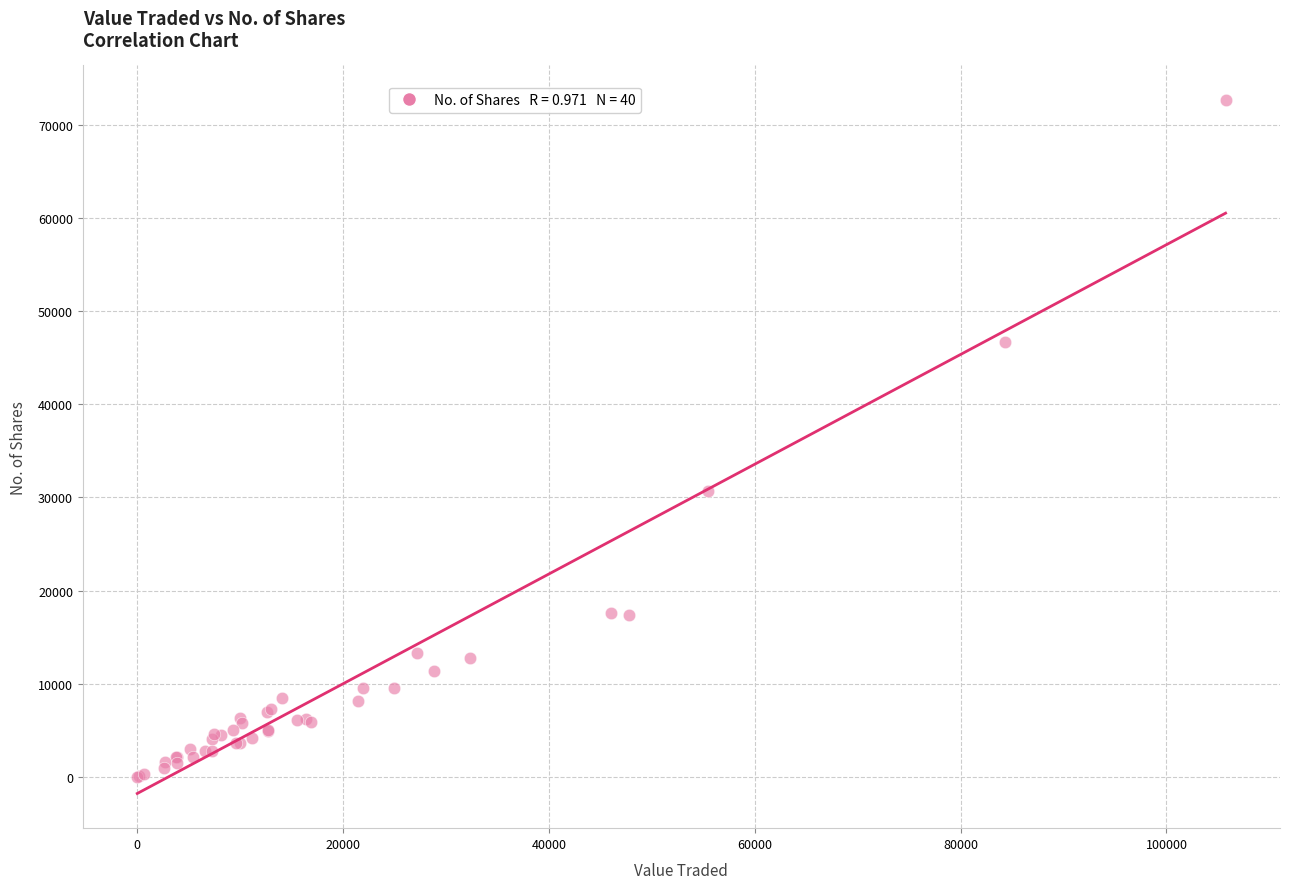

What Y value in the scatter plot is closest to 36323?

30651